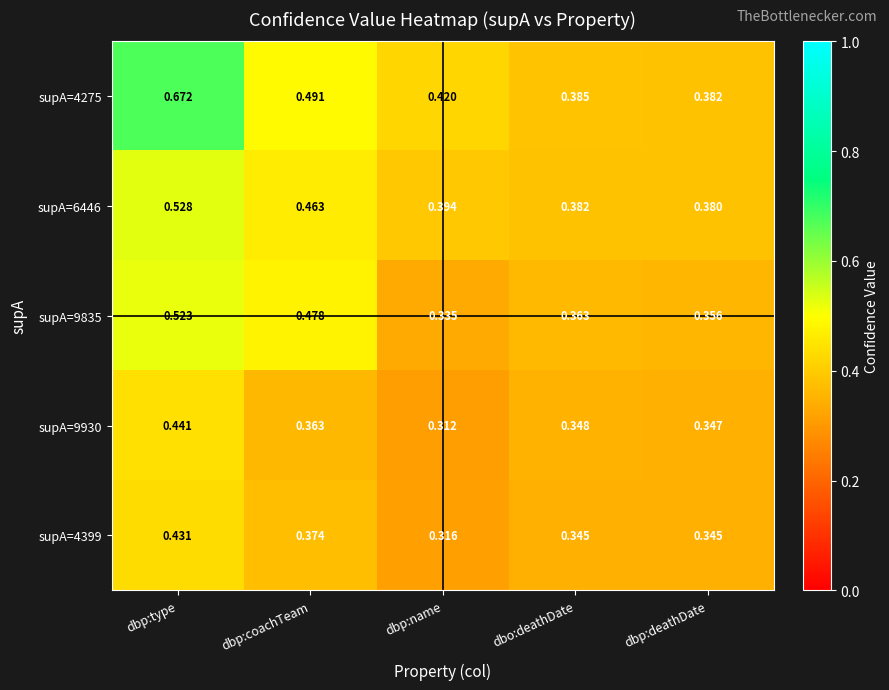

At how many categories does at least one series exceed 0?

5